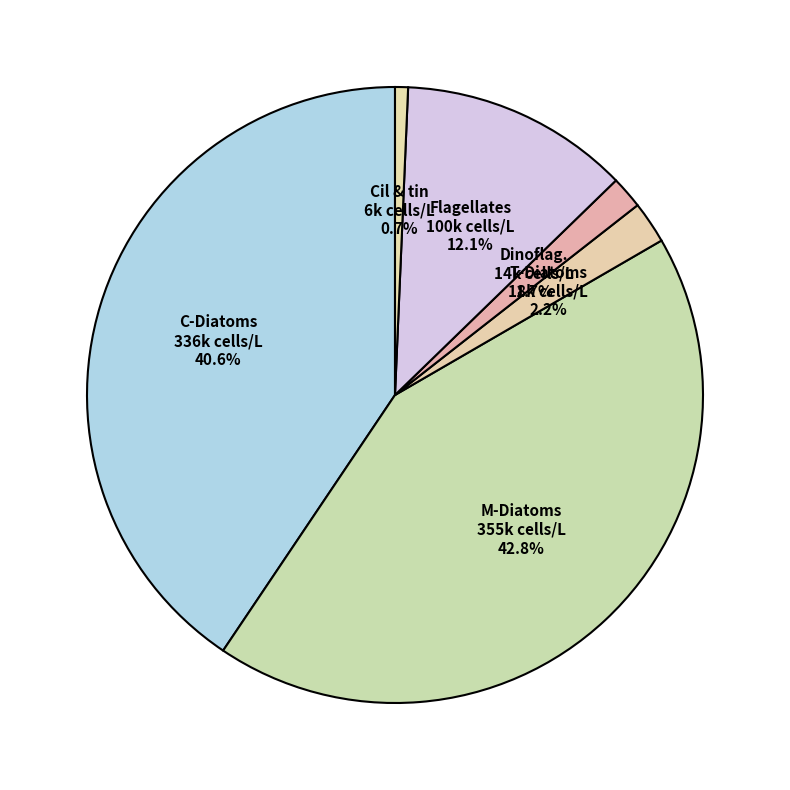

True or false: Flagellates accounts for 12% of the total.

True